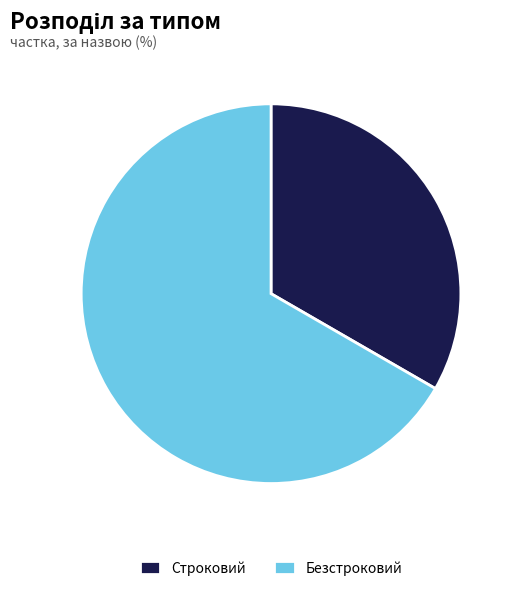

What is the ratio of the value at Строковий to the value at Безстроковий?

0.5